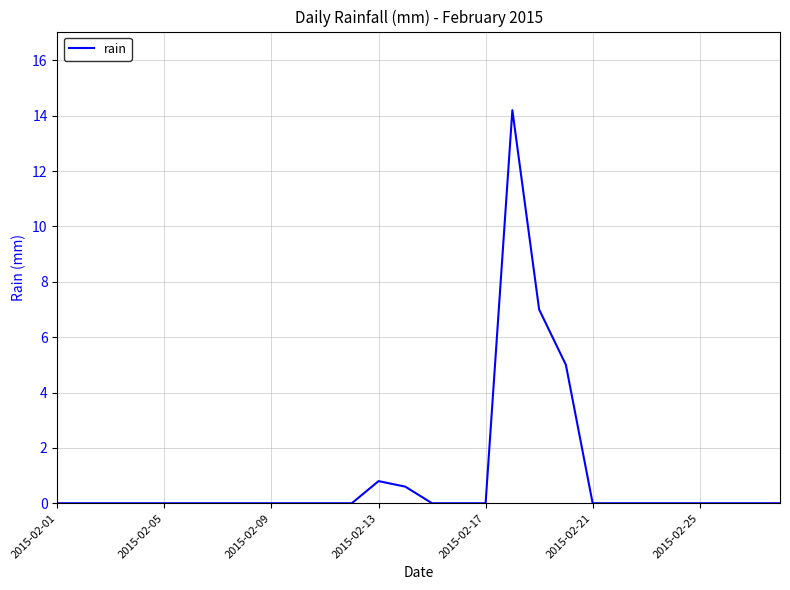

What is the maximum value shown in the chart?

14.2